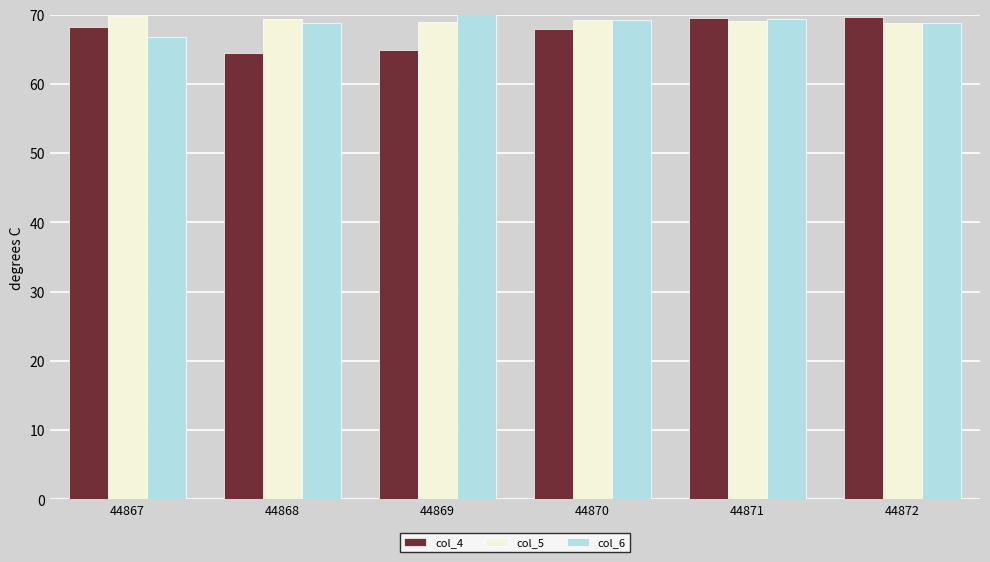

The value of col_5 at 44872 is 123.4. True or false?

False